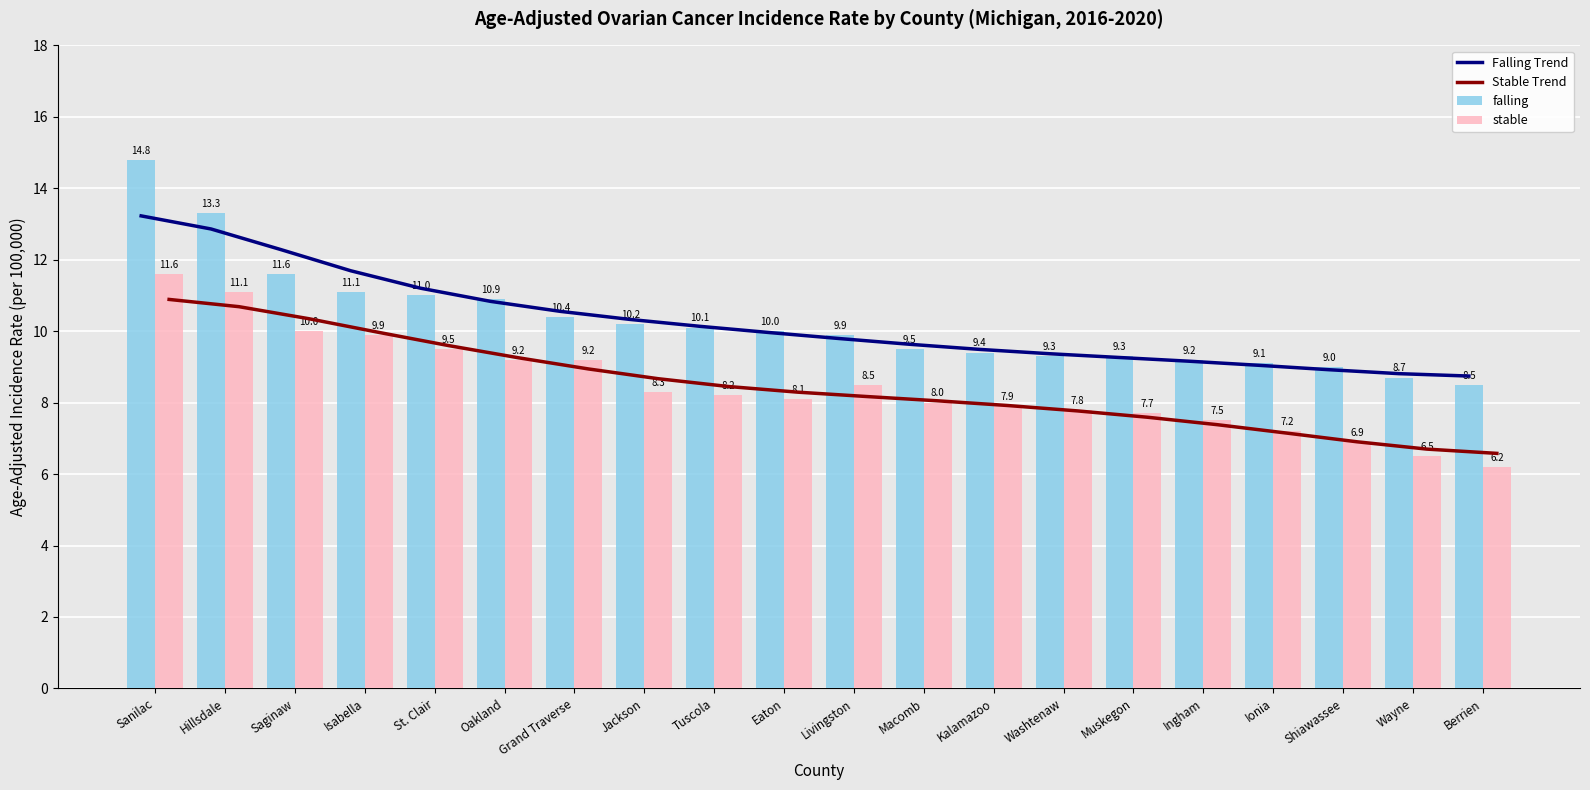

How many values in the Falling Trend series exceed 9?

17